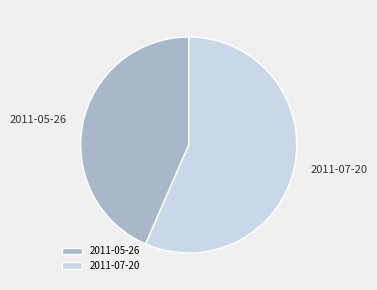

Is there any slice that represents more than half of the pie?

Yes